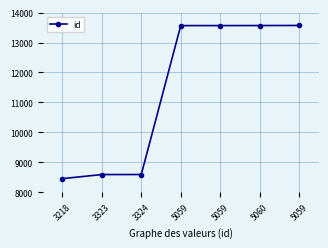

Reading left to right, what are all the values shown in this chart?

8455	8591	8592	13566	13567	13568	13571